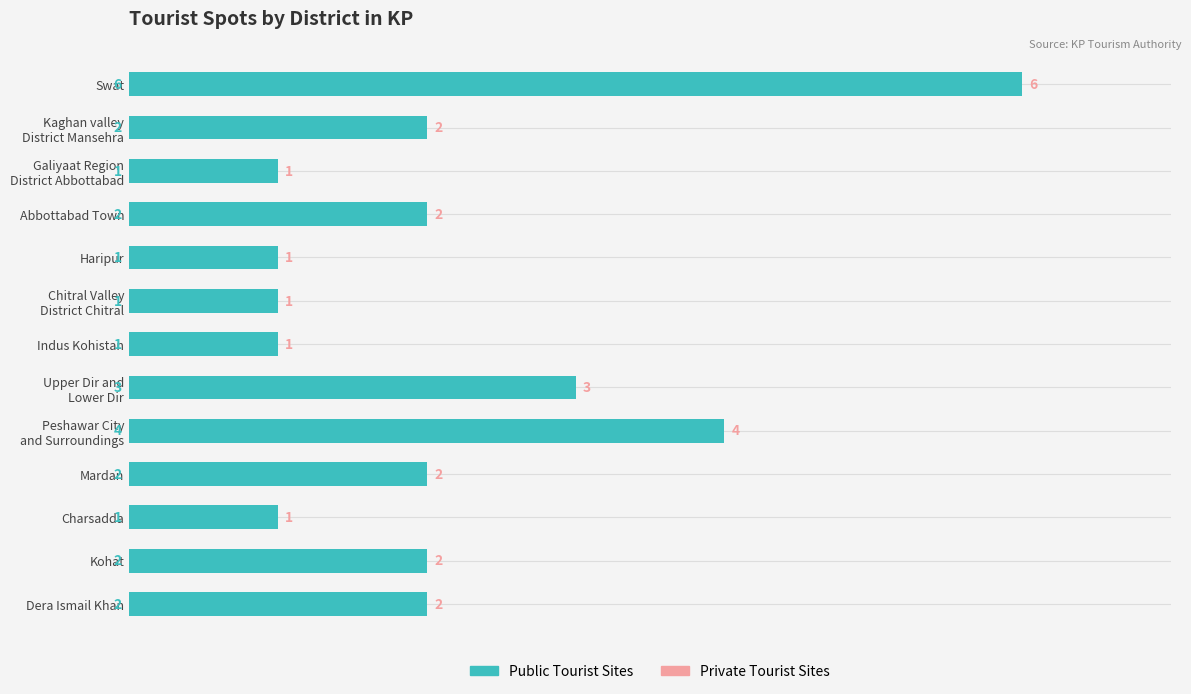

The value at Indus Kohistan is 1. True or false?

True